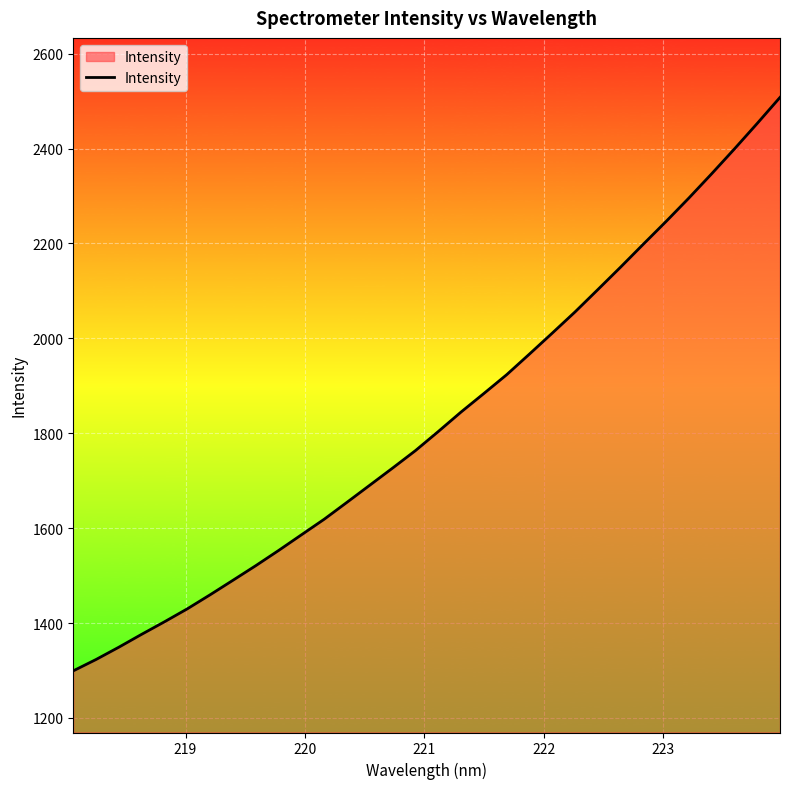

What is the greatest value displayed?

2507.8